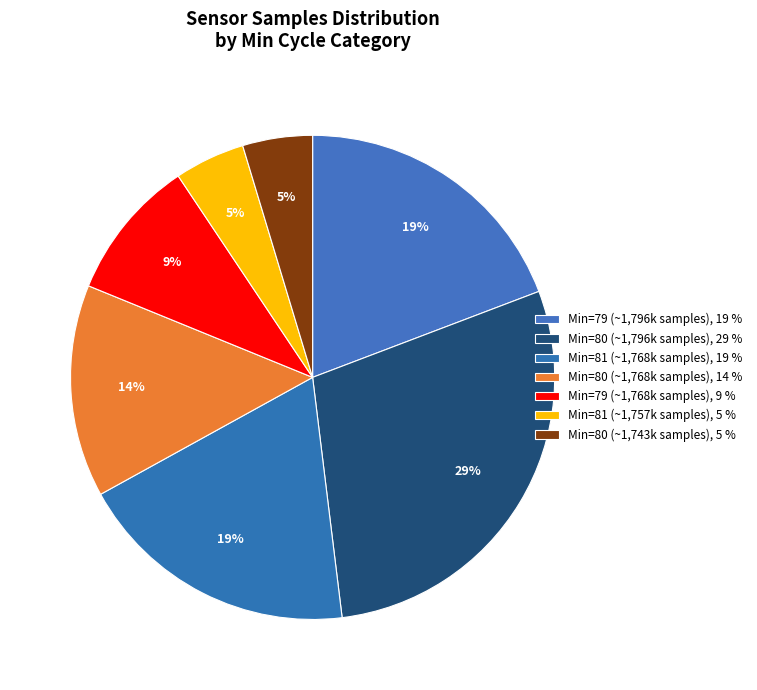

What is the smallest slice in the pie chart?

80